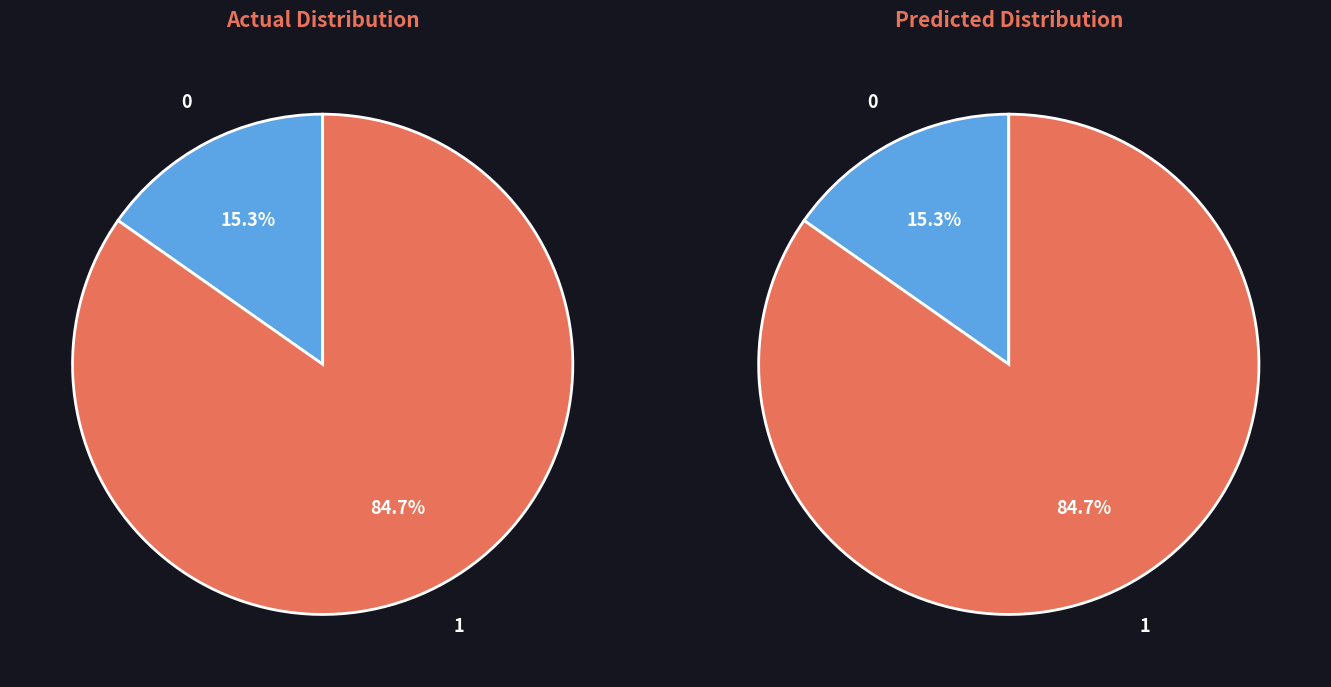

To the nearest percent, what is the average slice percentage?

50%